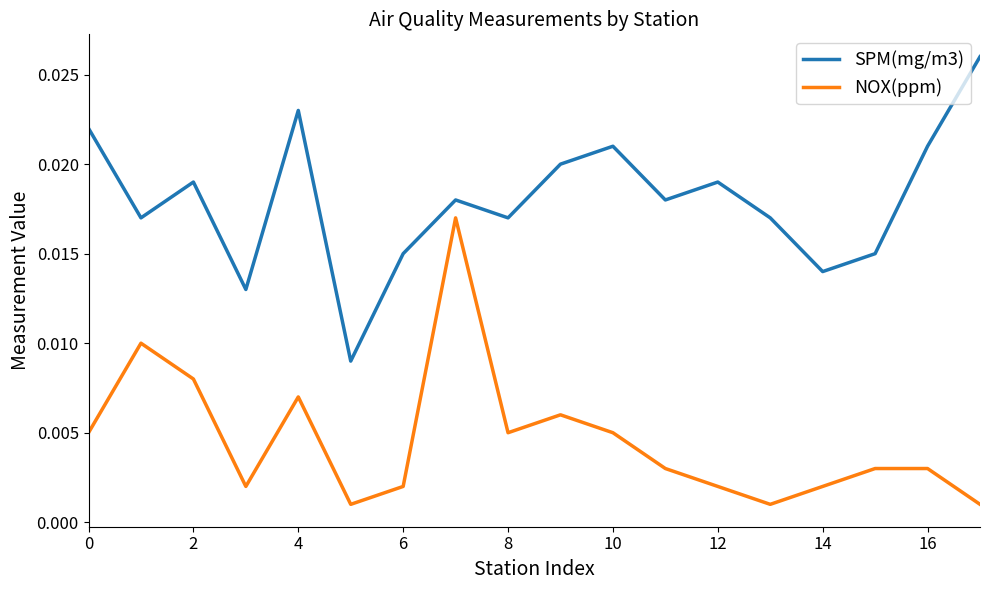

Which series has the largest range (max minus min)?

SPM(mg/m3)